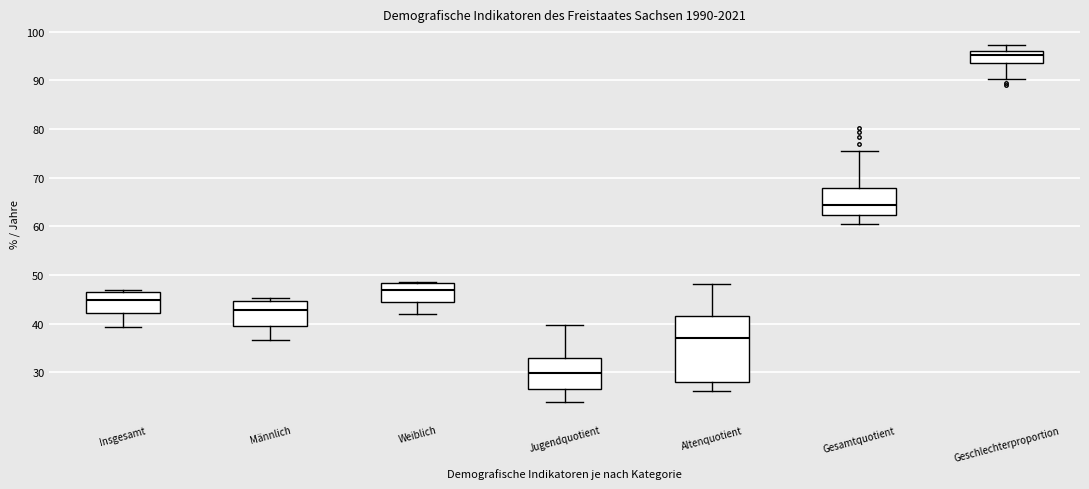

Reading left to right, transcribe this box plot: for each box, give where its median line is, the range the box spans, and where its two whiskers end, as read against the y-axis. The values are not printed on the chart, so give them approximately, as read against the axis.

Insgesamt: median 45, box 42 to 47, whiskers 39 to 47
Männlich: median 43, box 40 to 45, whiskers 37 to 45 (just above the box's upper edge)
Weiblich: median 47, box 44 to 48, whiskers 42 to 49
Jugendquotient: median 30, box 27 to 33, whiskers 24 to 40
Altenquotient: median 37, box 28 to 42, whiskers 26 to 48
Gesamtquotient: median 64, box 62 to 68, whiskers 61 to 75
Geschlechterproportion: median 95, box 94 to 96, whiskers 90 to 97